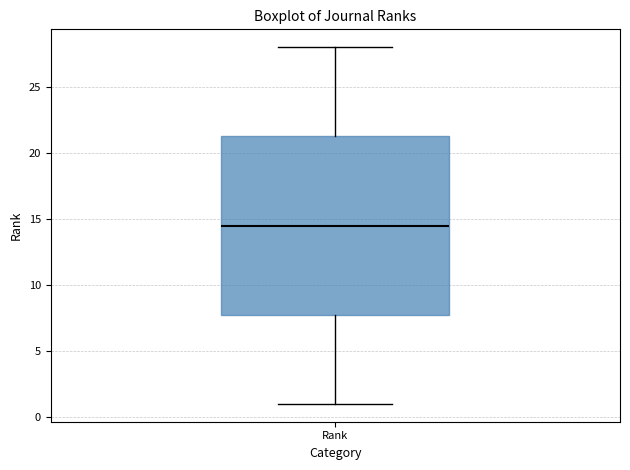

Transcribe this box plot: give where the median line is, the range the box spans, and where the two whiskers end, as read against the y-axis. The values are not printed on the chart, so give them approximately, as read against the axis.

median 14.5, box 8.0 to 21.5, whiskers 1.0 to 28.0